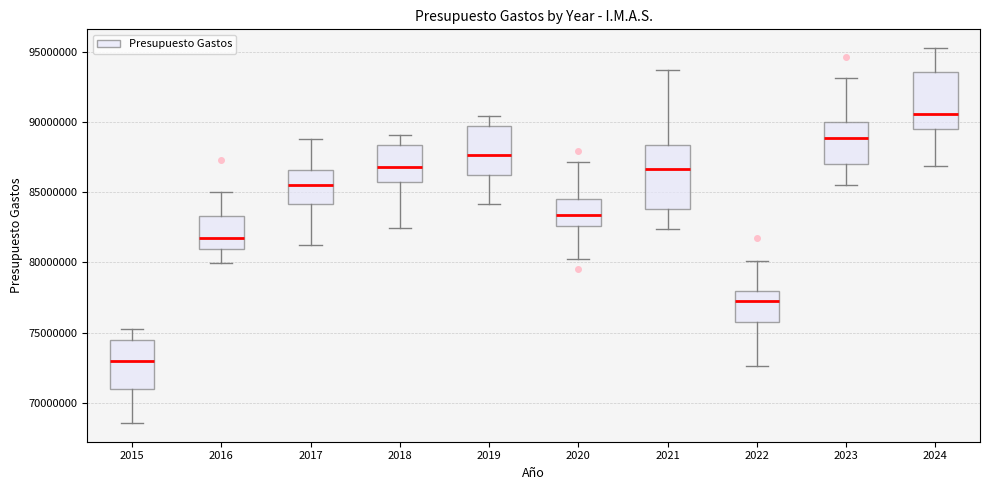

Where does the lower whisker of the box at x = 2021 end on the y-axis? The values are not printed on the chart, so give them approximately, as read against the axis.

82500000